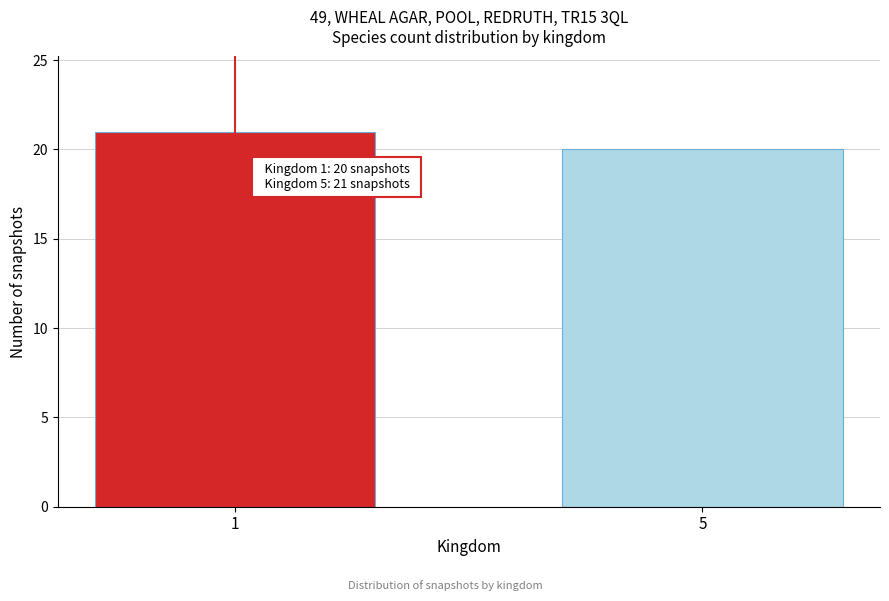

Reading right to left, list all the values displayed in this chart.

5=20	1=21